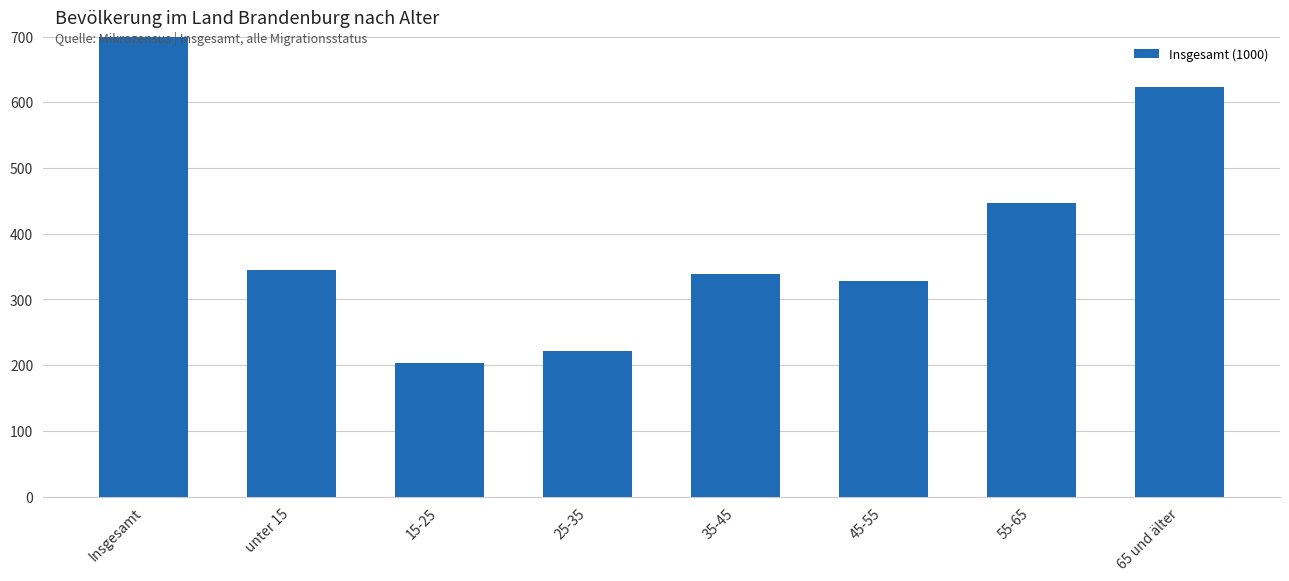

Approximately how many times larger is the value at unter 15 compared to 45-55?

1.1